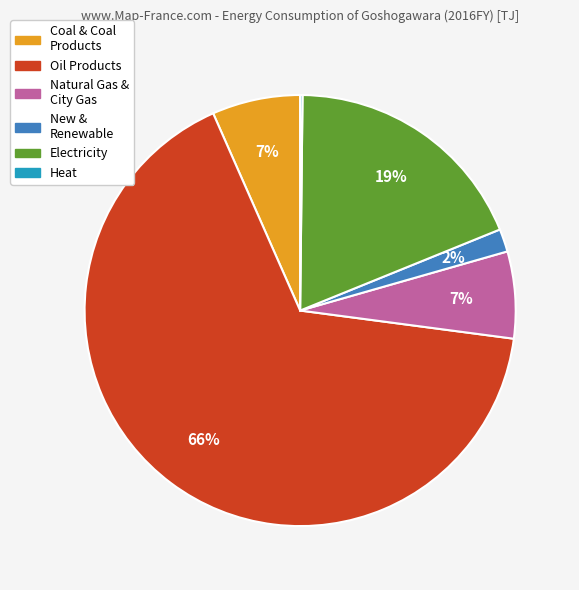

Between Natural Gas & City Gas and New & Renewable, which is larger?

Natural Gas & City Gas